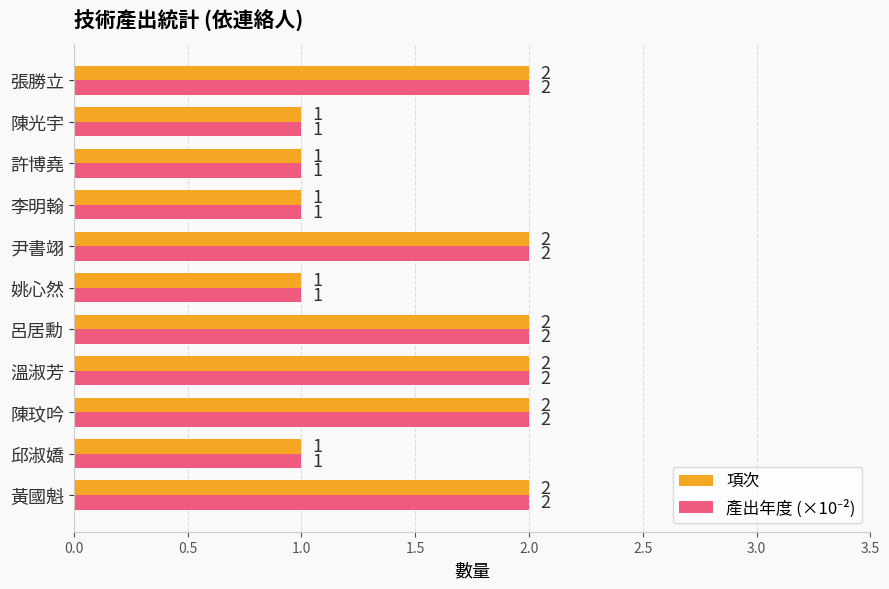

What is the sum of all 項次 values?

17